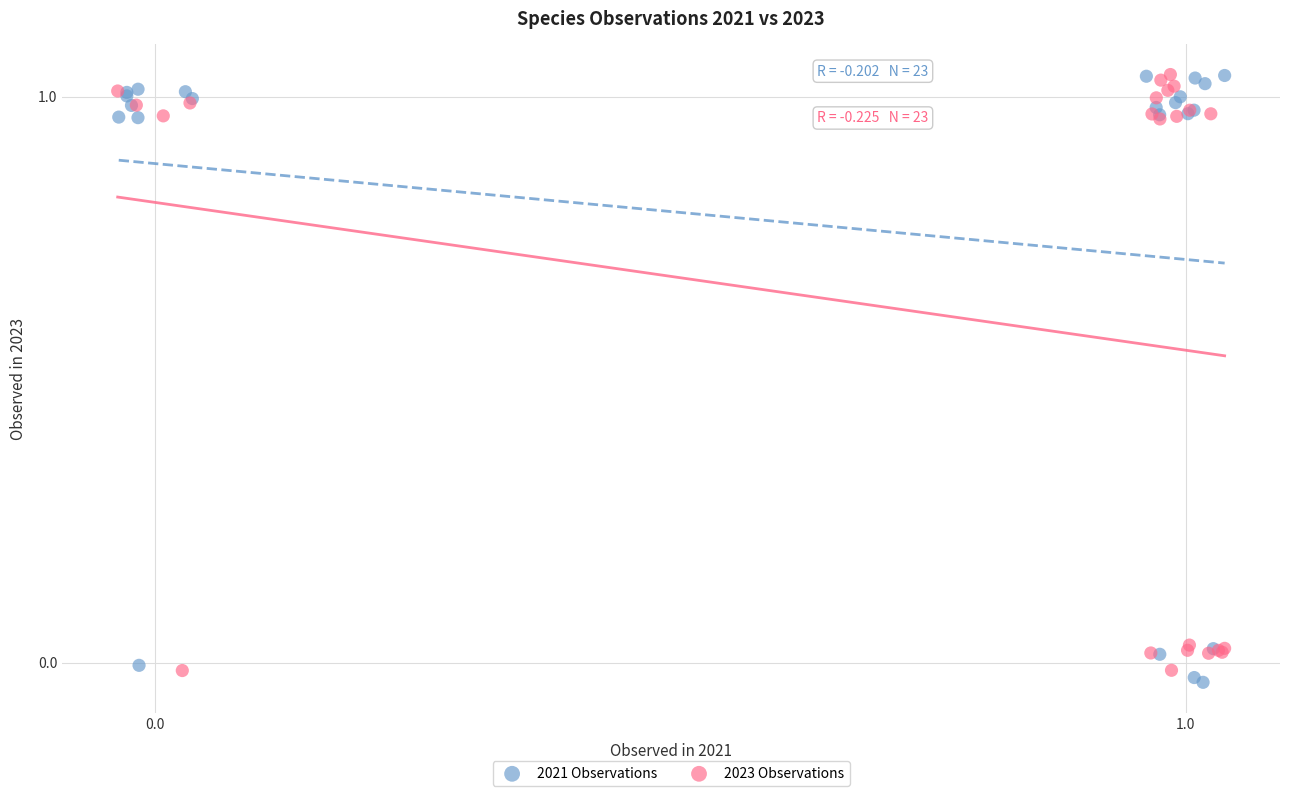

Which series contains the lowest Y value?

2021 Observations